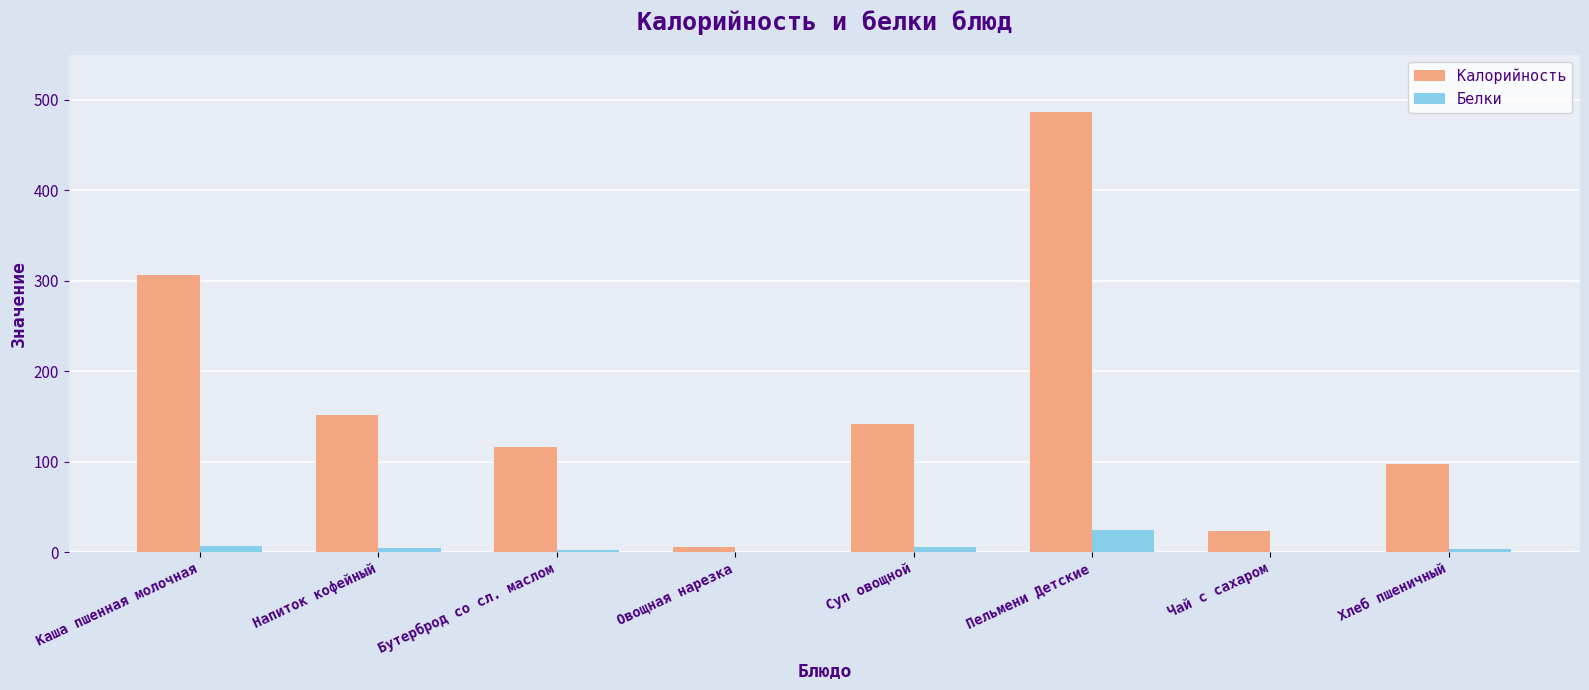

Are the bars grouped side by side (vs. stacked)?

Yes